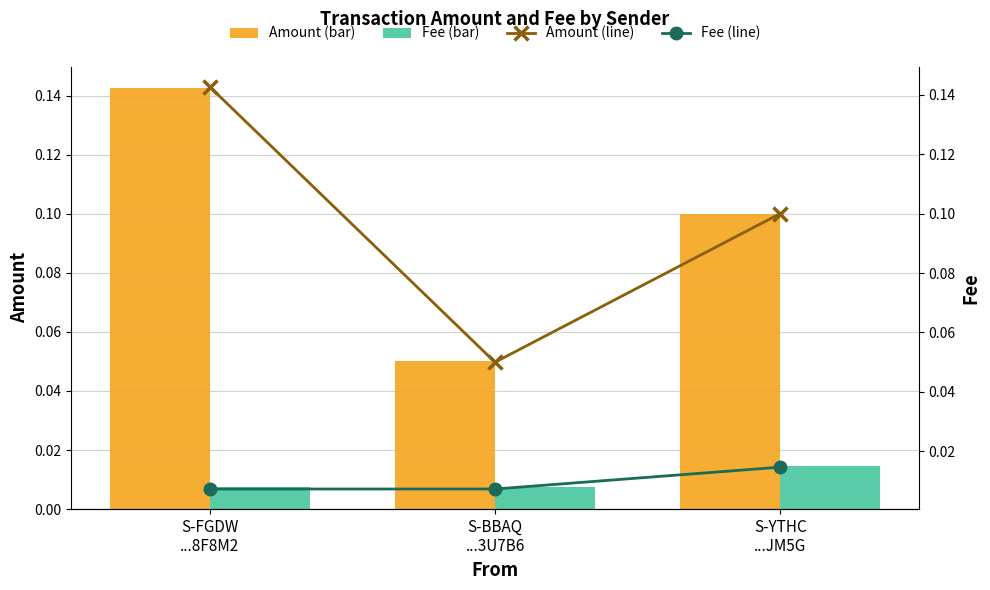

What value does the Amount (line) series have at S-YTHC
...JM5G?

0.1